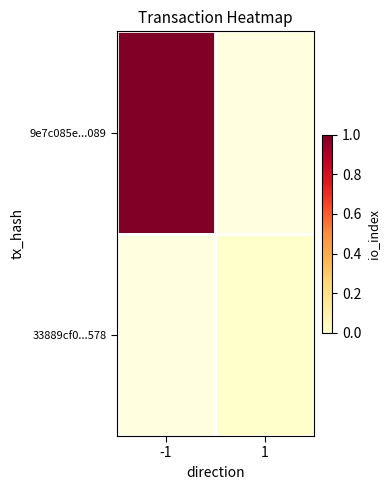

List the series in order of their overall mean, highest first.

9e7c085e...089, 33889cf0...578